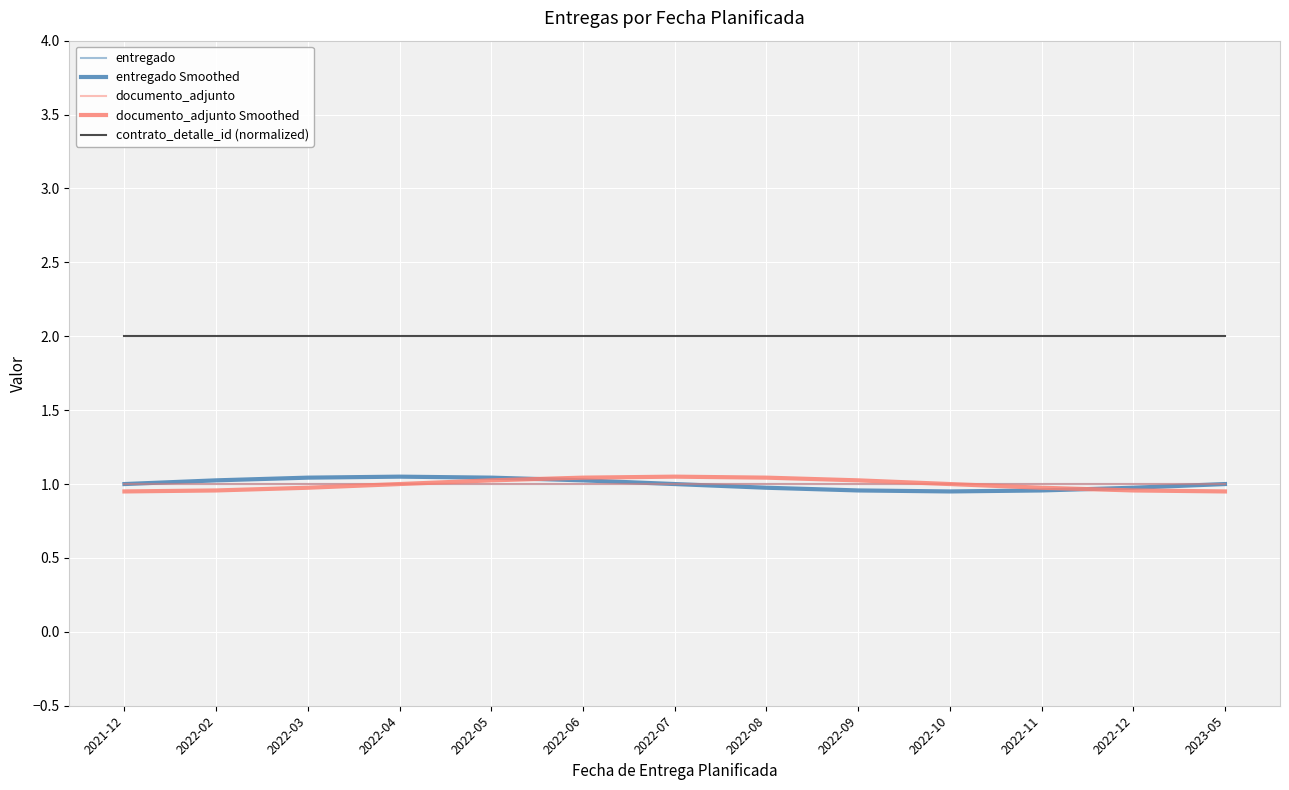

True or false: contrato_detalle_id (normalized) and documento_adjunto cross at least once.

False